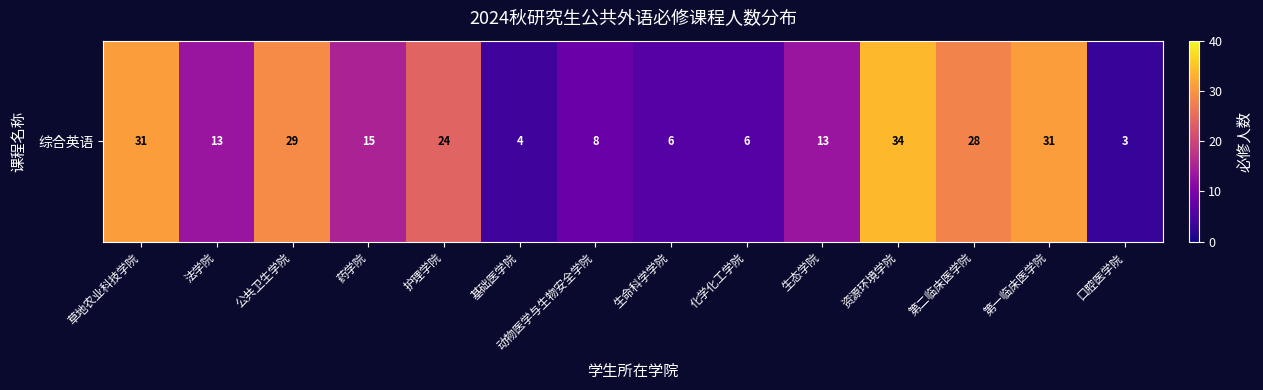

Reading left to right, transcribe all the data shown in this chart.

31	13	29	15	24	4	8	6	6	13	34	28	31	3